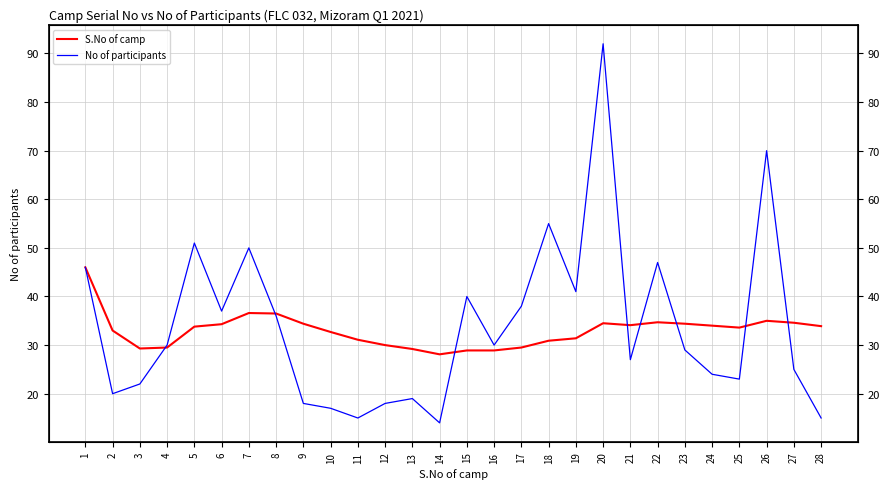

What is the approximate value of No of participants at 18?

55.0